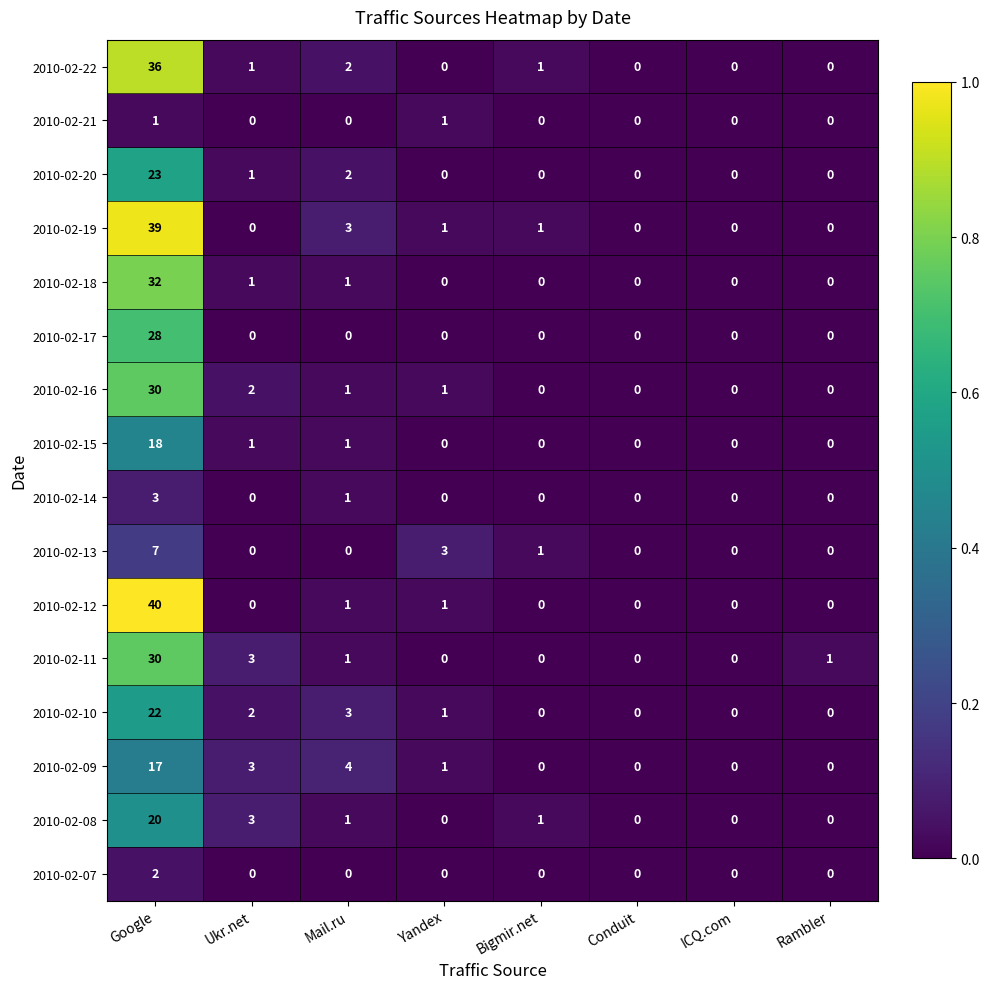

What is the spread (max minus min) of values at Yandex?

3